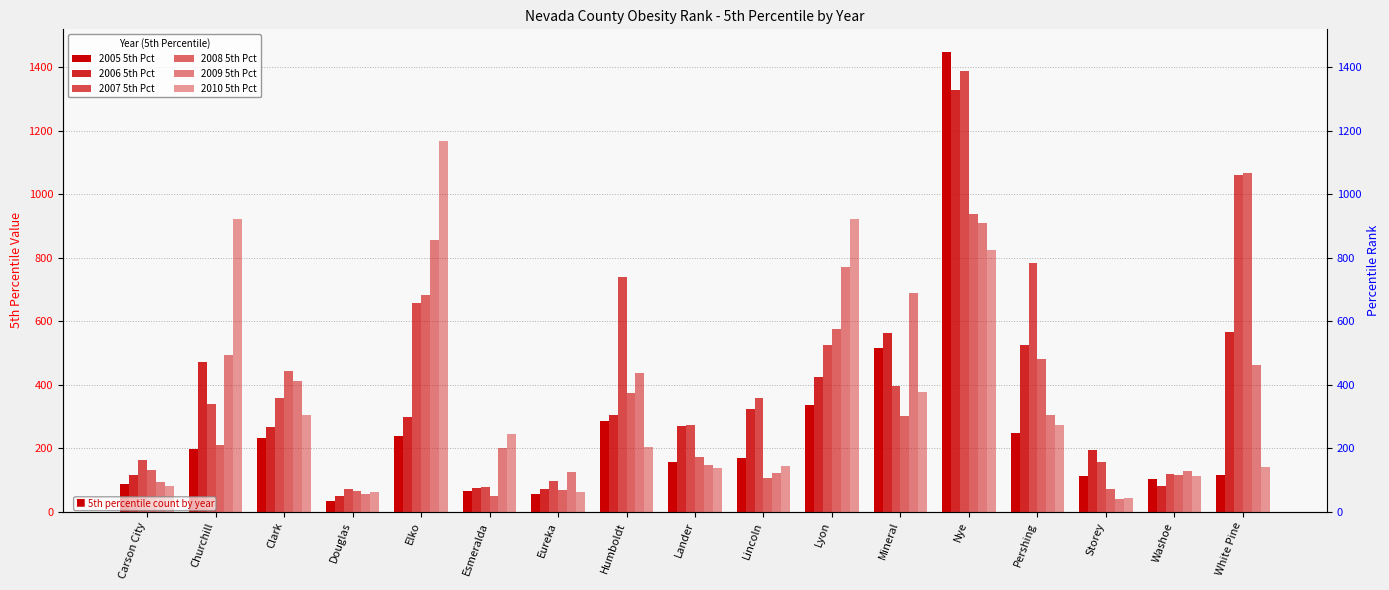

How many data points in 2005 5th Pct are less than 170?

8